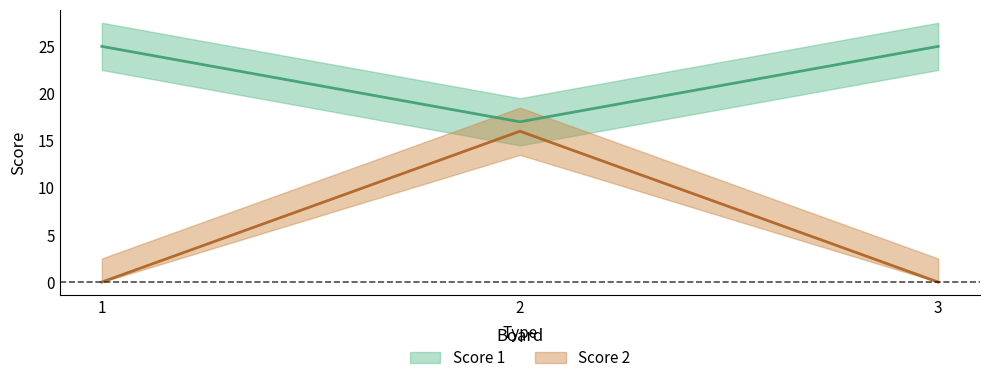

Rank the series by their average value, from highest to lowest.

Score 1, Score 2